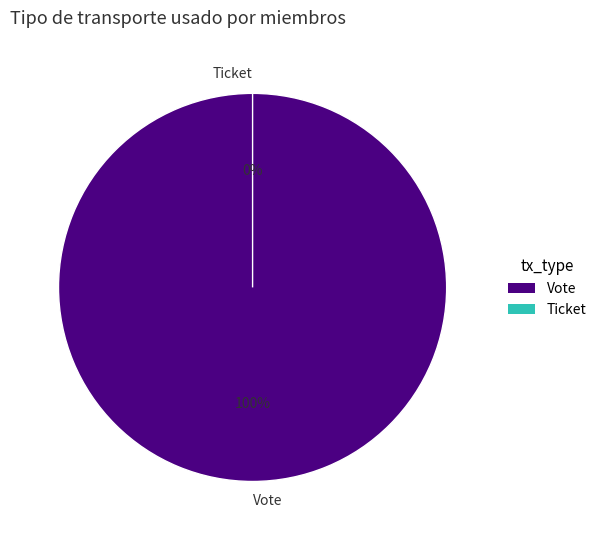

What percentage is the Vote slice, to the nearest percent?

100%